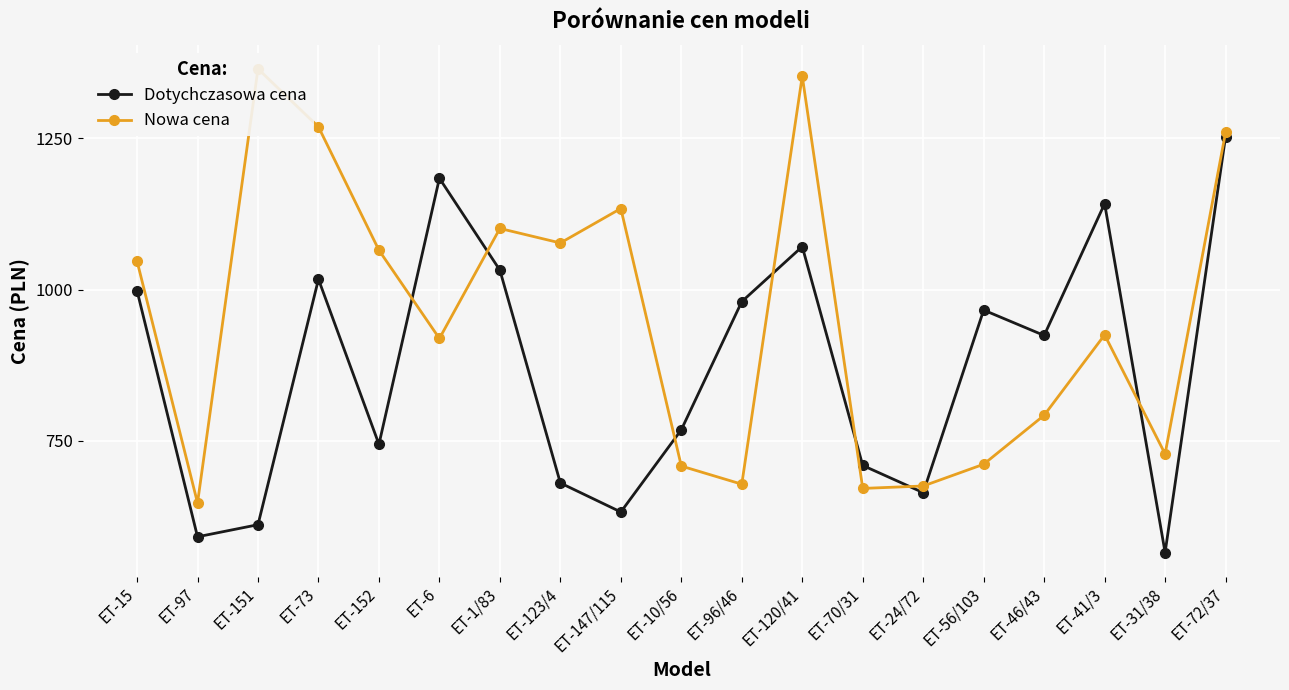

At which category is the sum across all series the highest?

ET-72/37